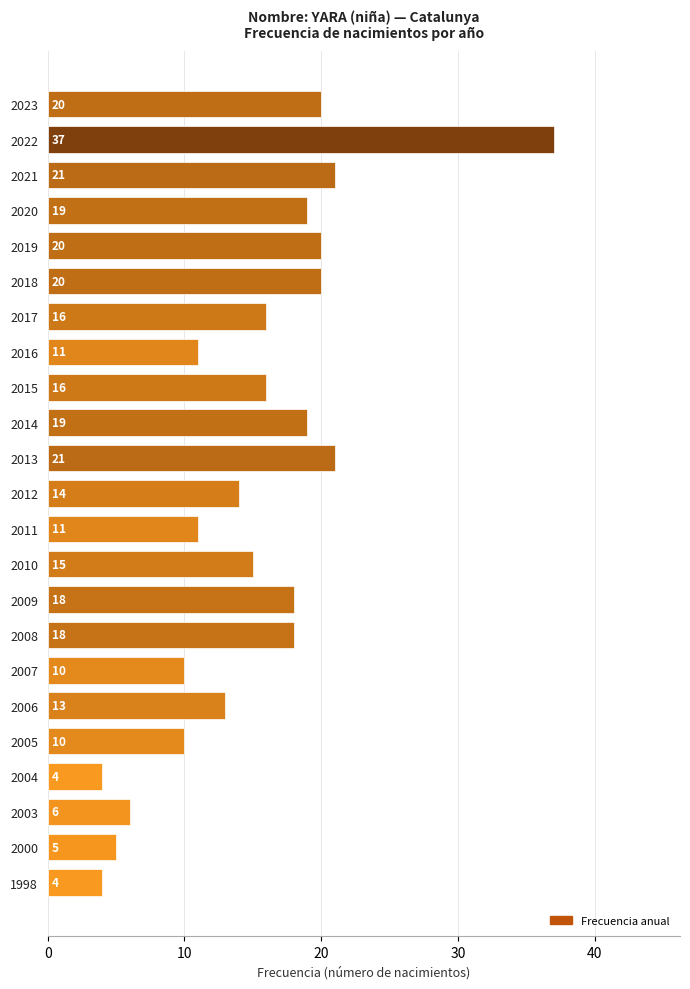

How many categories are shown in the chart?

23